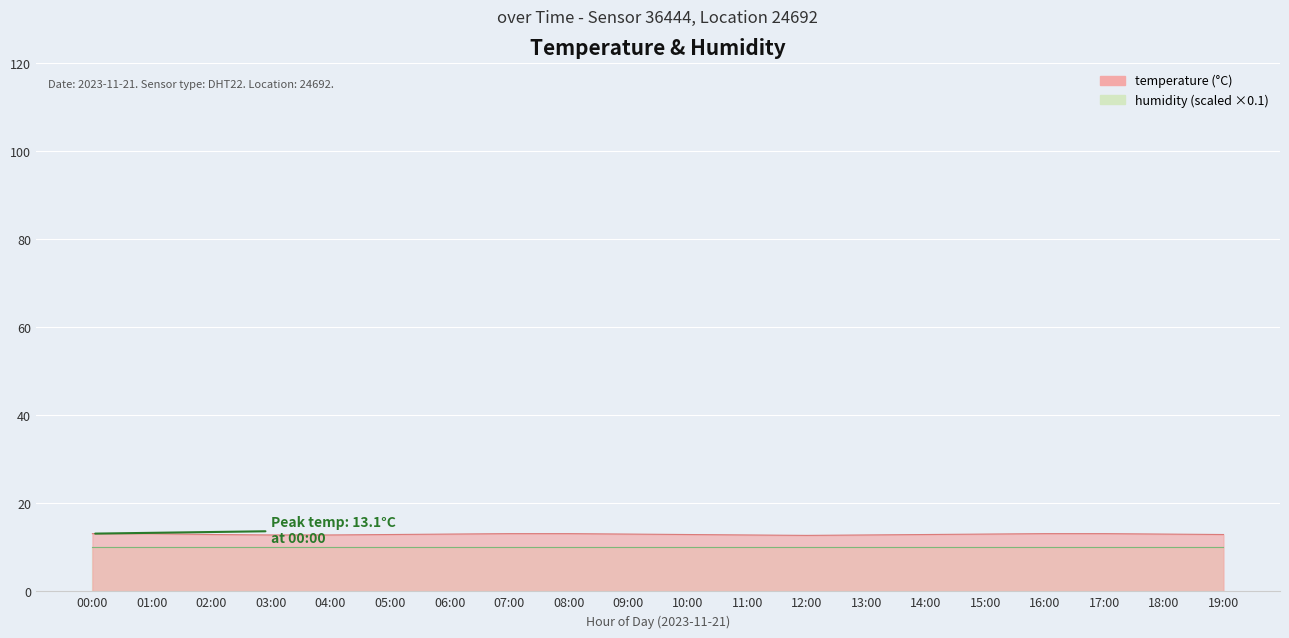

Count the values in the range 12 to 13.

14